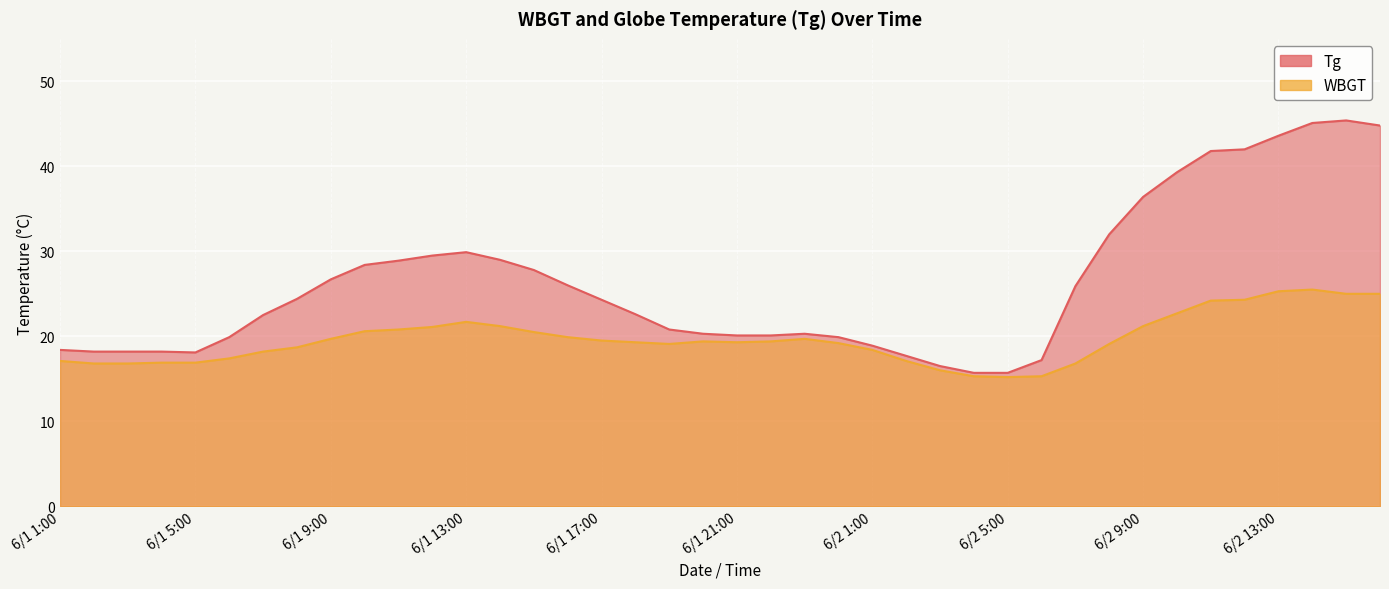

Reading right to left, transcribe all the data shown in this chart.

Tg: 6/2 16:00=44.8	6/2 15:00=45.4	6/2 14:00=45.1	6/2 13:00=43.6	6/2 12:00=42.0	6/2 11:00=41.8	6/2 10:00=39.3	6/2 9:00=36.4	6/2 8:00=32.0	6/2 7:00=25.9	6/2 6:00=17.2	6/2 5:00=15.7	6/2 4:00=15.7	6/2 3:00=16.5	6/2 2:00=17.7	6/2 1:00=18.9	6/1 24:00=19.9	6/1 23:00=20.3	6/1 22:00=20.1	6/1 21:00=20.1	6/1 20:00=20.3	6/1 19:00=20.8	6/1 18:00=22.6	6/1 17:00=24.3	6/1 16:00=26.0	6/1 15:00=27.8	6/1 14:00=29.0	6/1 13:00=29.9	6/1 12:00=29.5	6/1 11:00=28.9	6/1 10:00=28.4	6/1 9:00=26.7	6/1 8:00=24.4	6/1 7:00=22.5	6/1 6:00=19.9	6/1 5:00=18.1	6/1 4:00=18.2	6/1 3:00=18.2	6/1 2:00=18.2	6/1 1:00=18.4
WBGT: 6/2 16:00=25.0	6/2 15:00=25.0	6/2 14:00=25.5	6/2 13:00=25.3	6/2 12:00=24.3	6/2 11:00=24.2	6/2 10:00=22.7	6/2 9:00=21.2	6/2 8:00=19.1	6/2 7:00=16.8	6/2 6:00=15.3	6/2 5:00=15.2	6/2 4:00=15.3	6/2 3:00=16.0	6/2 2:00=17.1	6/2 1:00=18.4	6/1 24:00=19.2	6/1 23:00=19.7	6/1 22:00=19.4	6/1 21:00=19.3	6/1 20:00=19.4	6/1 19:00=19.1	6/1 18:00=19.3	6/1 17:00=19.5	6/1 16:00=19.9	6/1 15:00=20.5	6/1 14:00=21.2	6/1 13:00=21.7	6/1 12:00=21.1	6/1 11:00=20.8	6/1 10:00=20.6	6/1 9:00=19.7	6/1 8:00=18.7	6/1 7:00=18.2	6/1 6:00=17.4	6/1 5:00=16.9	6/1 4:00=16.9	6/1 3:00=16.8	6/1 2:00=16.8	6/1 1:00=17.1